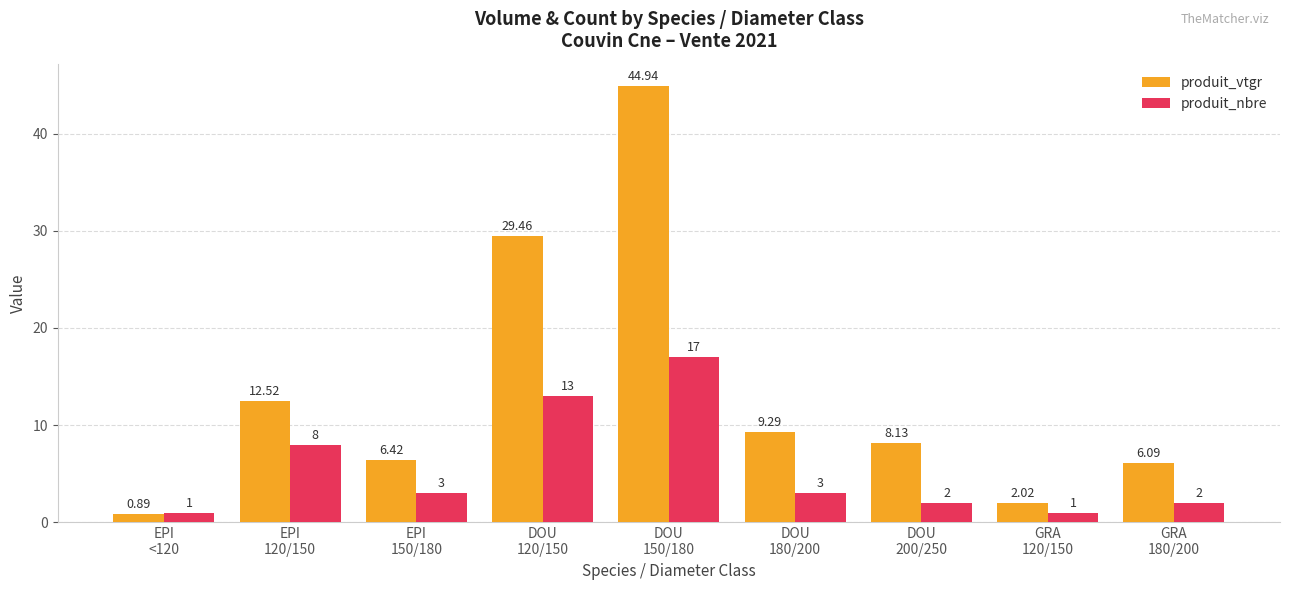

What is the sum of all produit_nbre values?

50.0